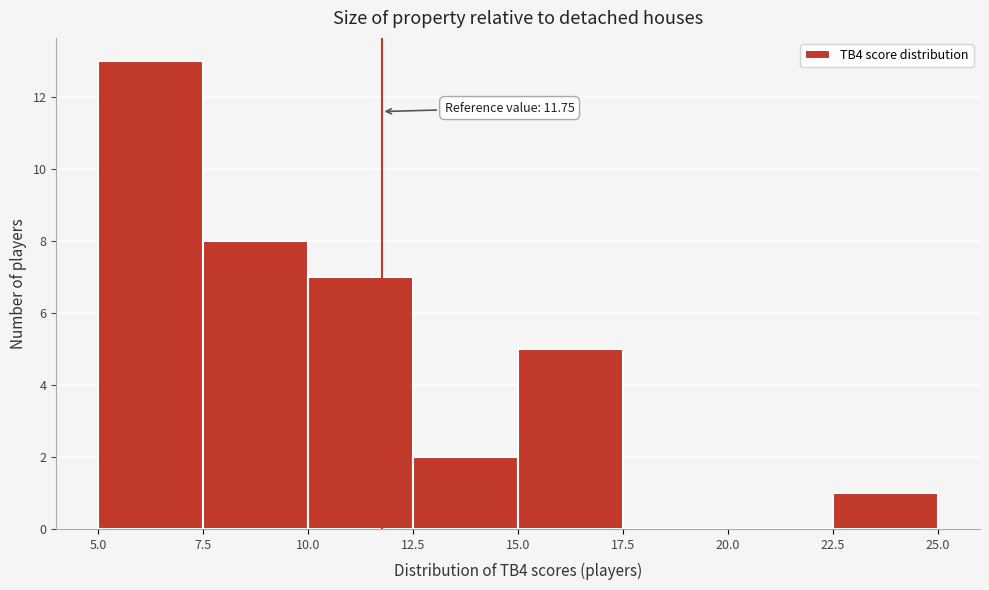

Which range on the x-axis has the tallest bar?

5.0 to 7.5